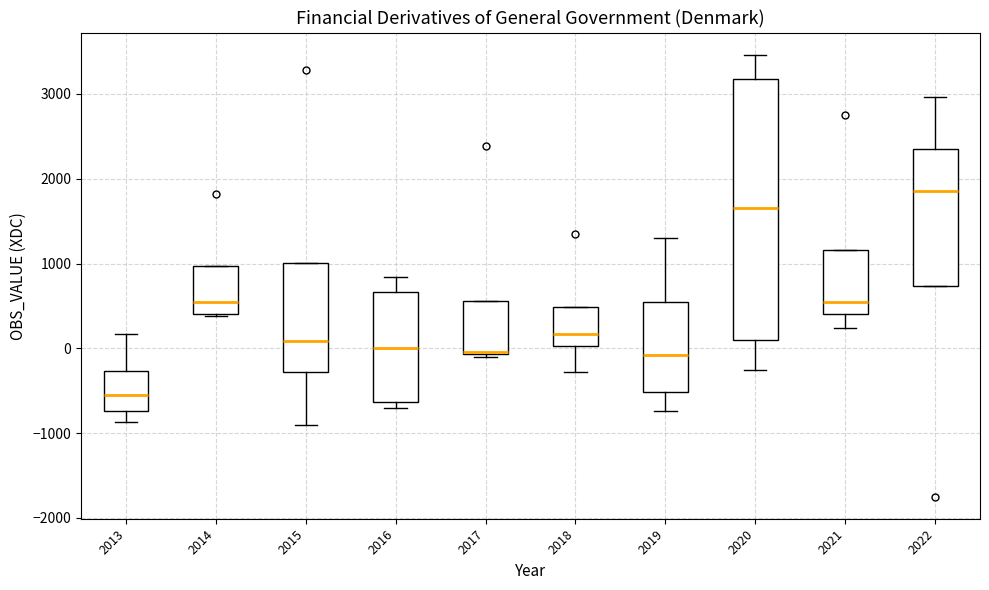

Where does the upper whisker of the box at x = 2016 end on the y-axis? The values are not printed on the chart, so give them approximately, as read against the axis.

800